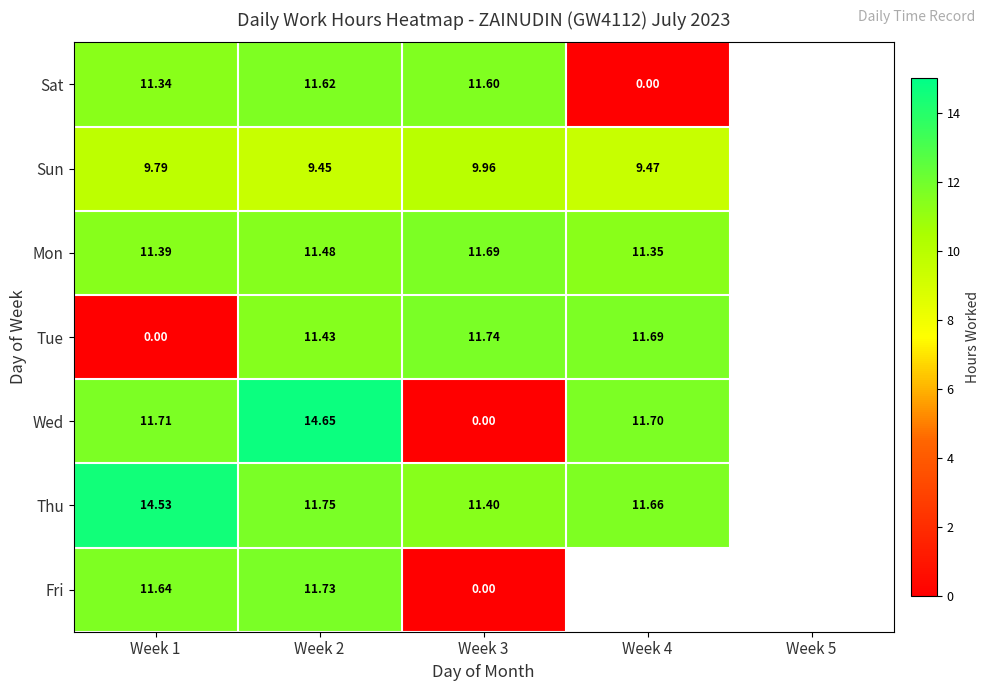

Is the value of Mon at Week 4 greater than the value of Wed at Week 3?

Yes